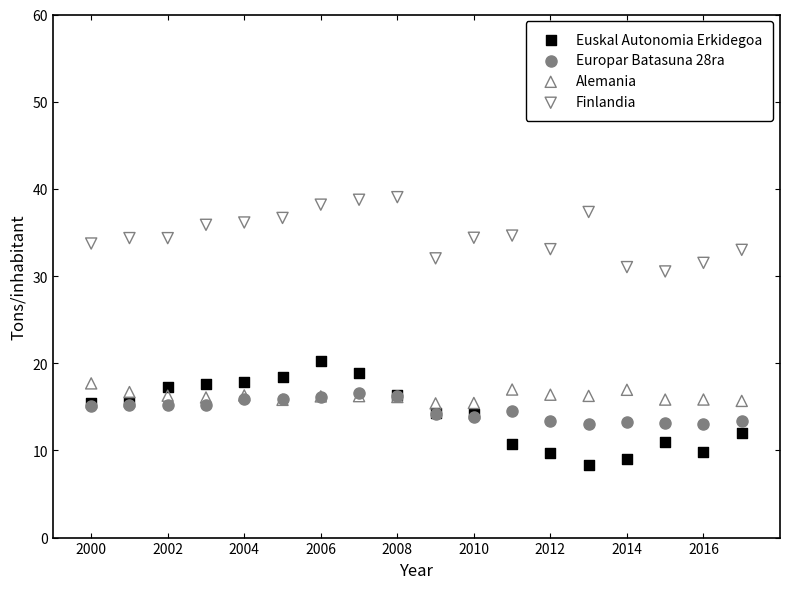

Across all series, what Y value is closest to 23?

20.3